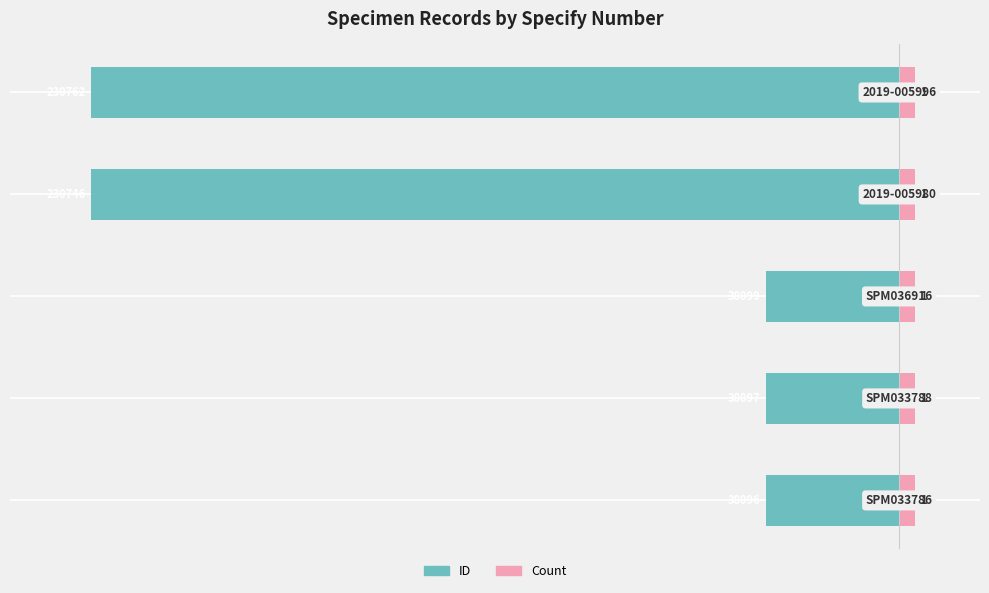

Reading left to right, extract all data points from this chart.

ID: -8.3	-8.3	-8.3	-50.0	-50.0
Count: 0.5	0.5	0.5	0.5	0.5